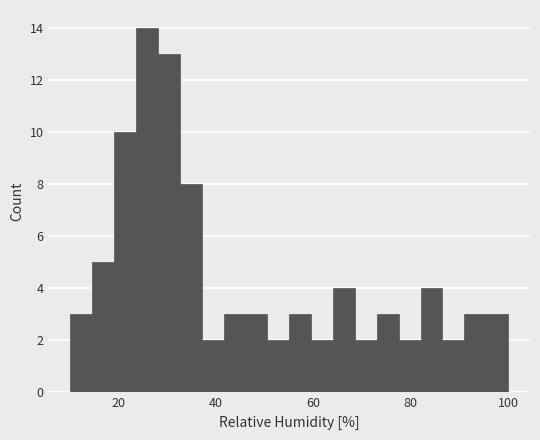

Read against the x-axis, roughly where is the centre of the tallest bar?

26